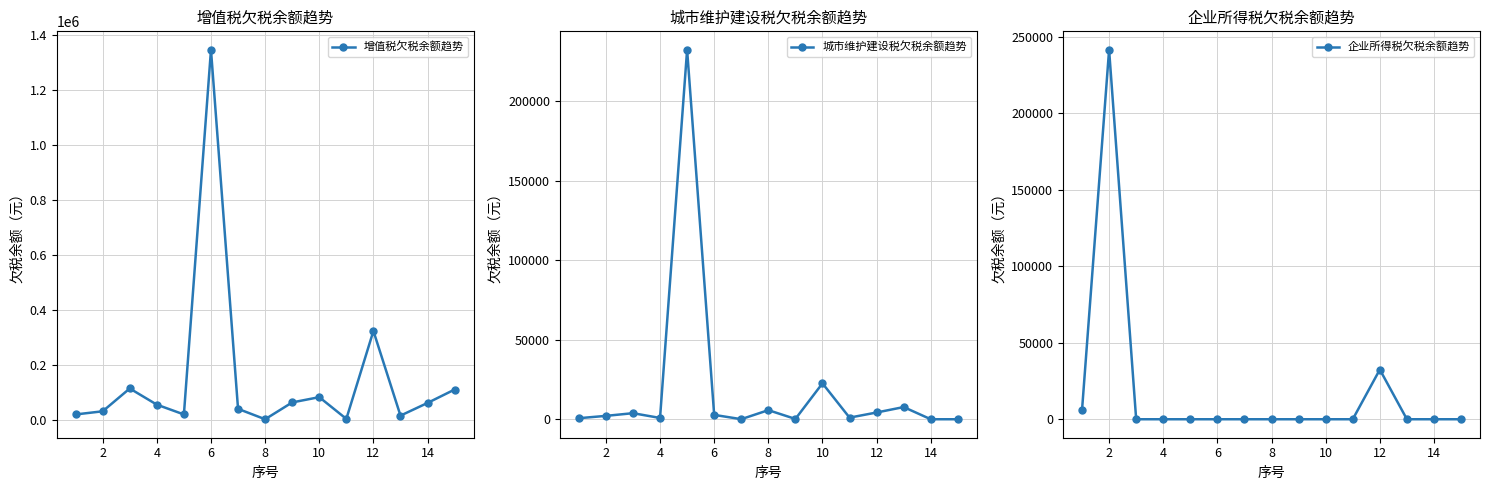

True or false: 增值税欠税余额趋势 has more than 1 interior local peaks.

True